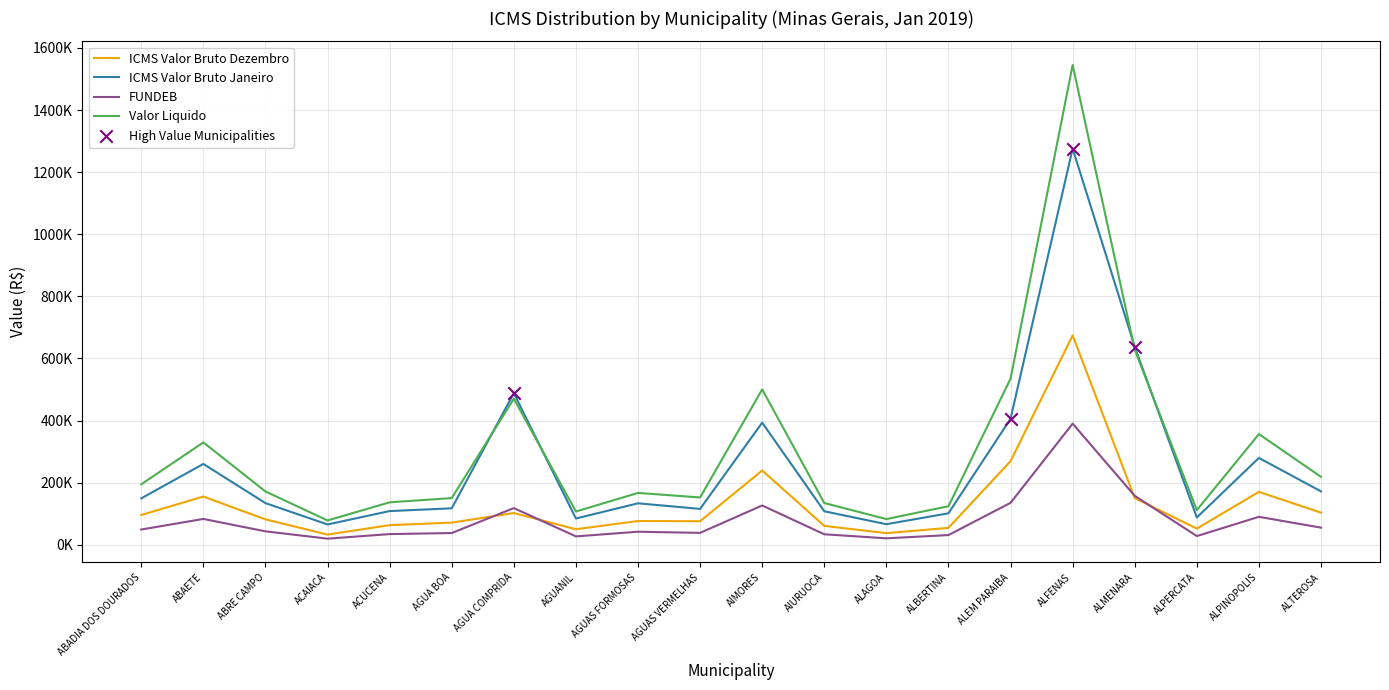

What are all the series names shown in the legend?

ICMS Valor Bruto Dezembro, ICMS Valor Bruto Janeiro, FUNDEB, Valor Liquido